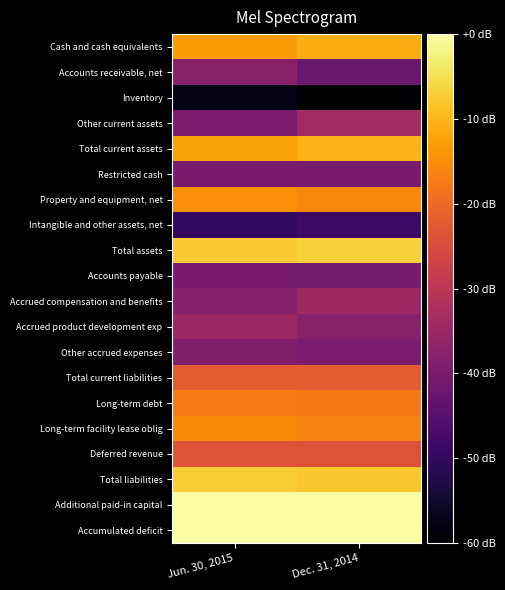

Rank the series by their maximum value, from highest to lowest.

Accumulated deficit, Additional paid-in capital, Total assets, Total liabilities, Total current assets, Cash and cash equivalents, Property and equipment, net, Long-term facility lease oblig, Long-term debt, Total current liabilities, Deferred revenue, Other current assets, Accrued compensation and benefits, Accrued product development exp, Accounts receivable, net, Other accrued expenses, Restricted cash, Accounts payable, Intangible and other assets, net, Inventory